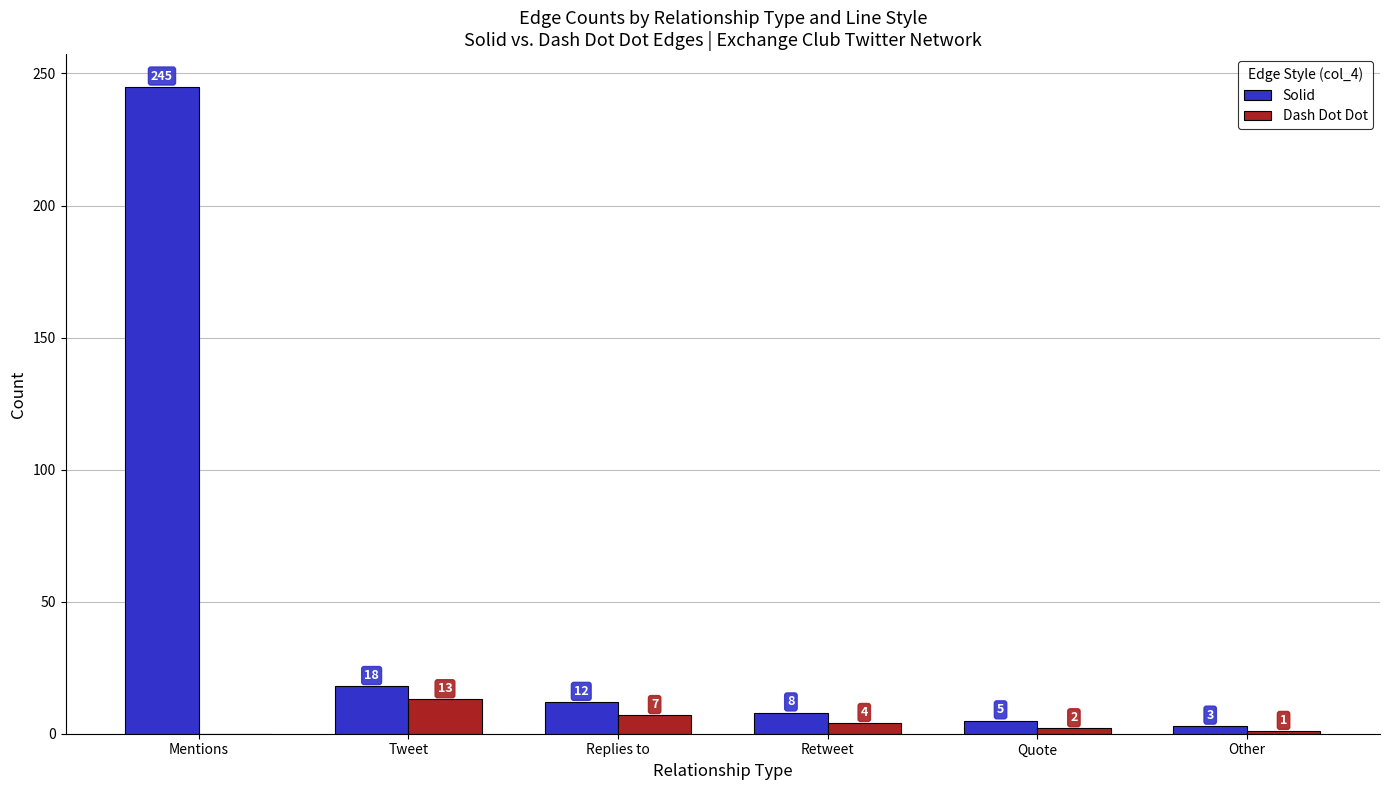

What is the sum of the Dash Dot Dot values at Retweet and Quote?

6